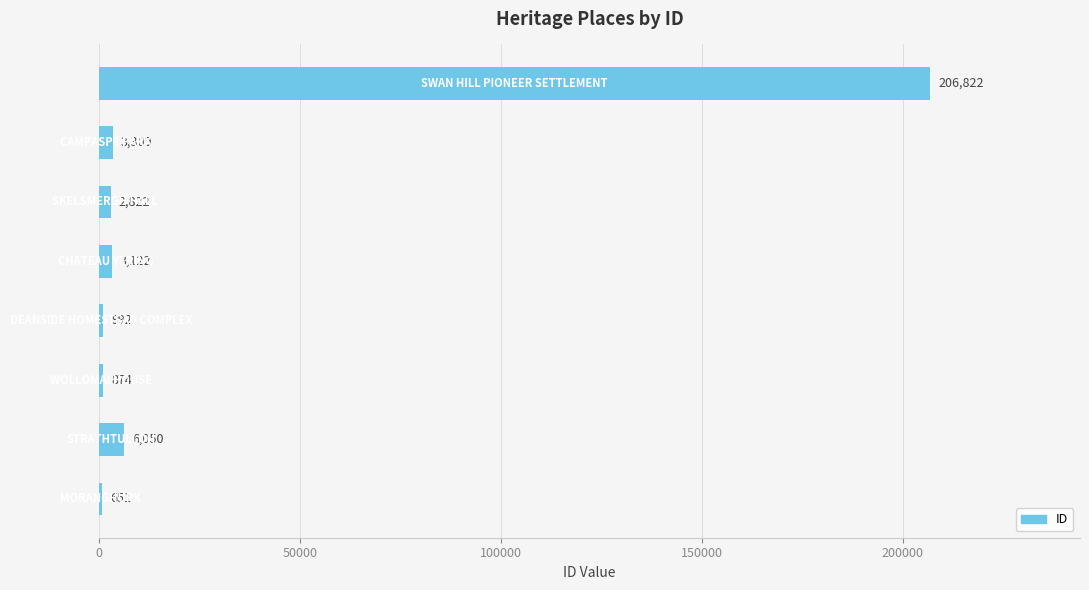

What is the maximum value shown in the chart?

206822